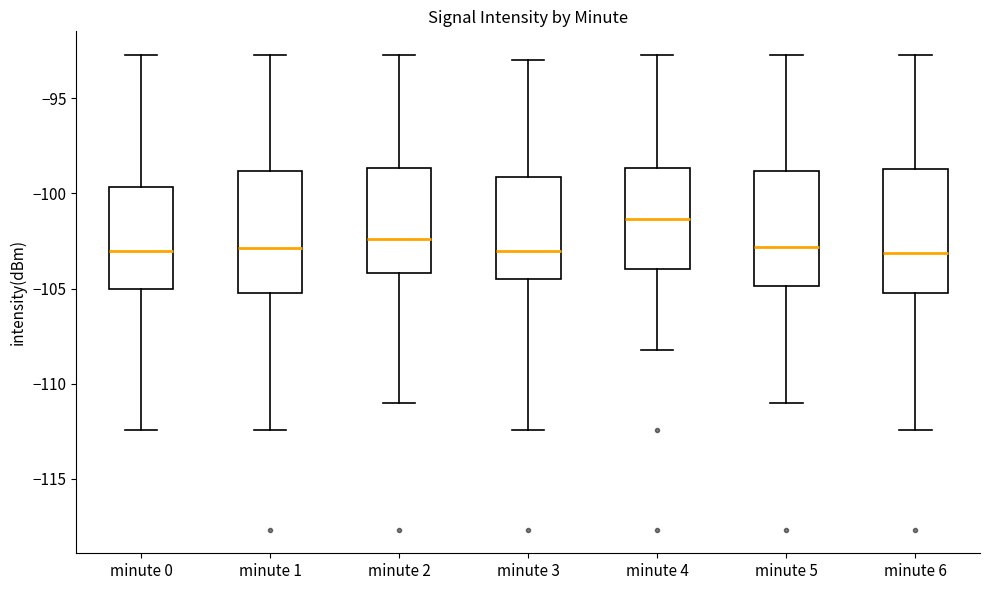

Reading left to right, transcribe this box plot: for each box, give where its median line is, the range the box spans, and where its two whiskers end, as read against the y-axis. The values are not printed on the chart, so give them approximately, as read against the axis.

minute 0: median -103.0, box -105.0 to -99.5, whiskers -112.5 to -92.5
minute 1: median -103.0, box -105.0 to -99.0, whiskers -112.5 to -92.5
minute 2: median -102.5, box -104.0 to -98.5, whiskers -111.0 to -92.5
minute 3: median -103.0, box -104.5 to -99.0, whiskers -112.5 to -93.0
minute 4: median -101.5, box -104.0 to -98.5, whiskers -108.0 to -92.5
minute 5: median -103.0, box -105.0 to -99.0, whiskers -111.0 to -92.5
minute 6: median -103.0, box -105.5 to -98.5, whiskers -112.5 to -92.5